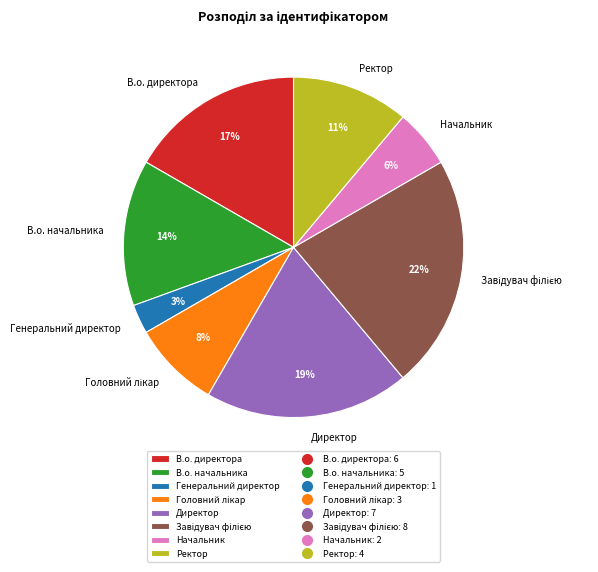

The Директор slice represents 31% of the pie. True or false?

False